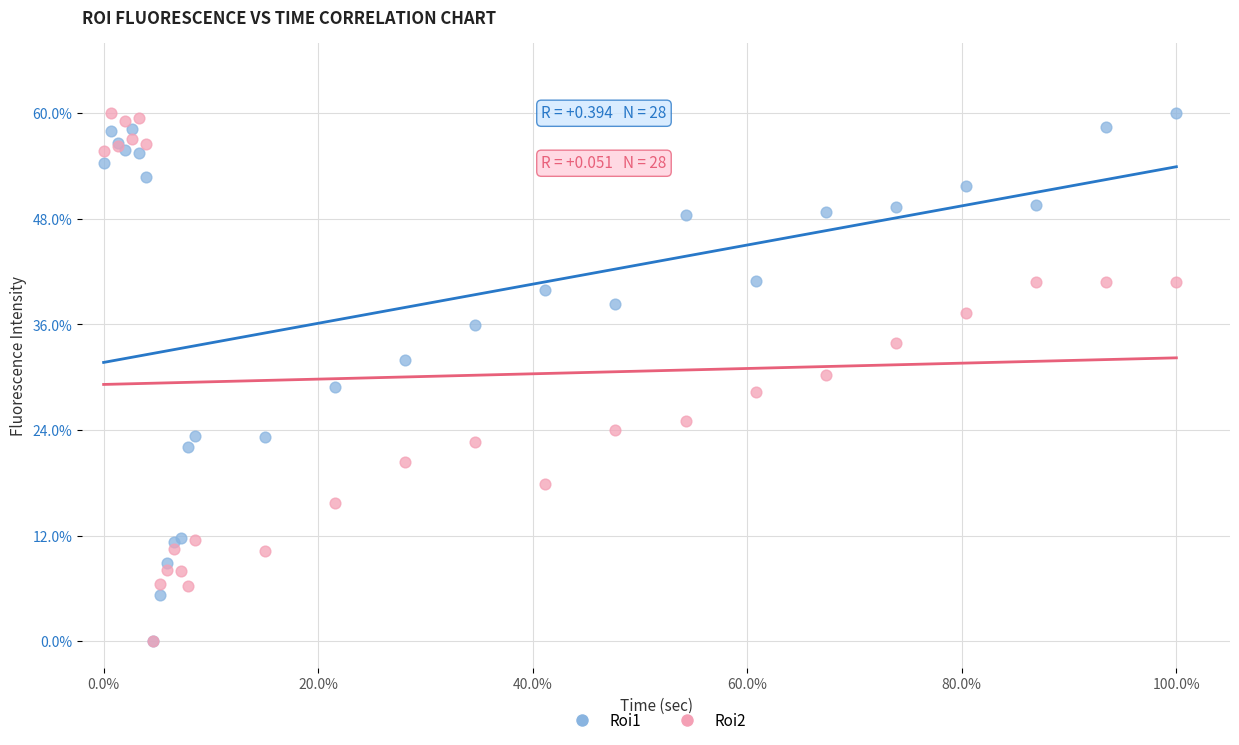

What are all the series names shown in the legend?

Roi1, Roi2